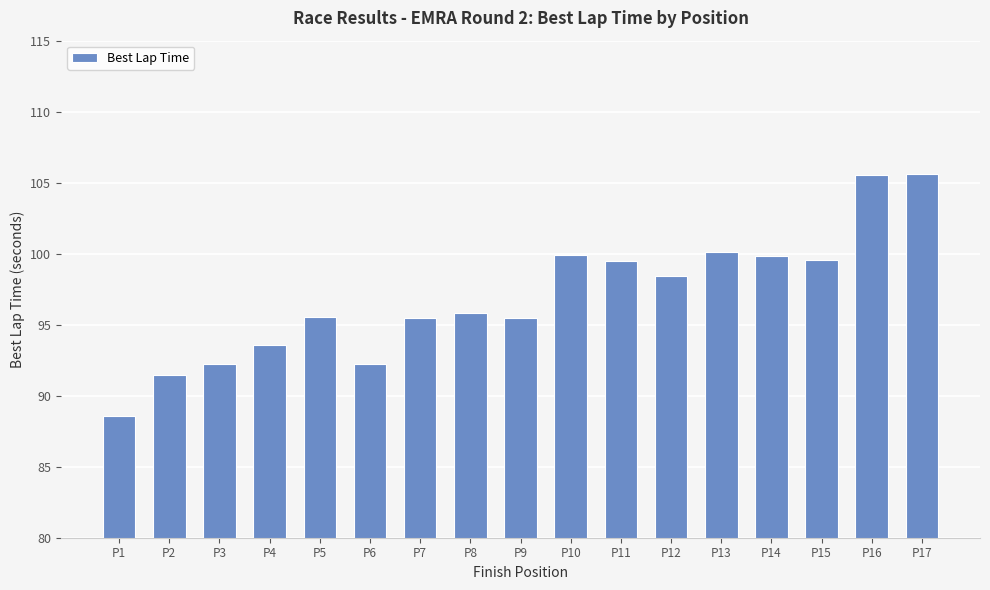

What is the average value?

97.0